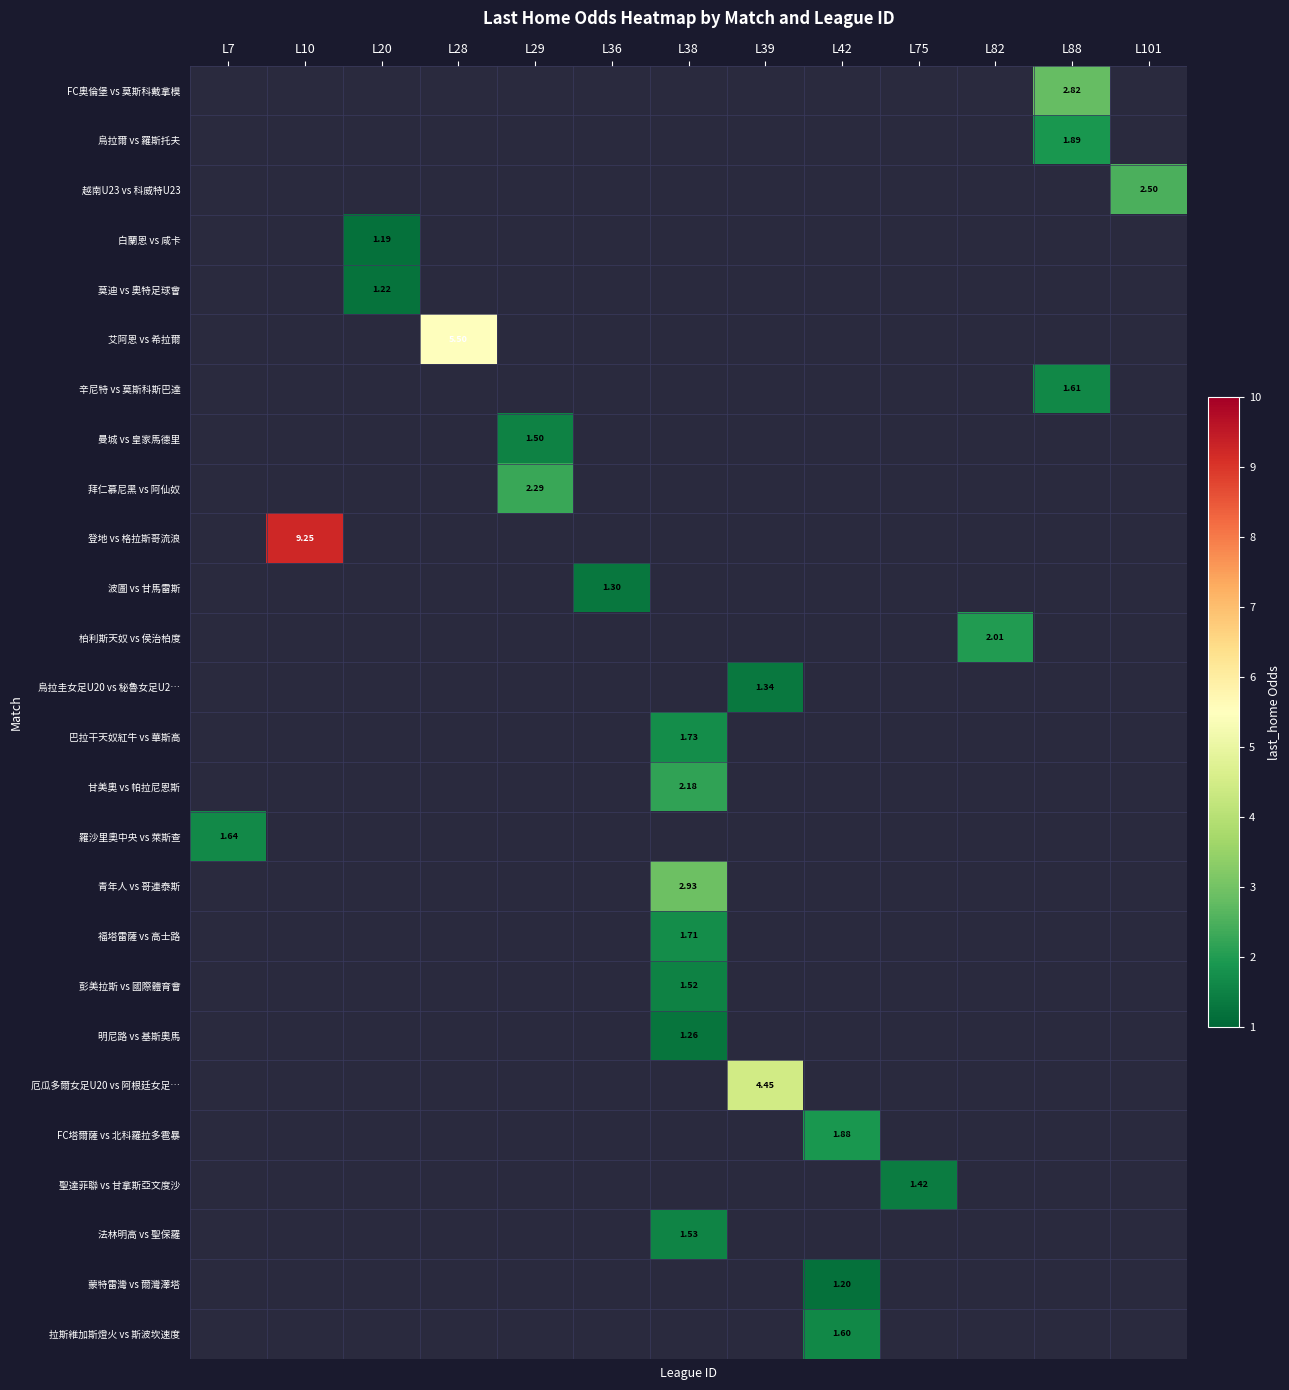

What is the minimum value shown in the chart?

1.2